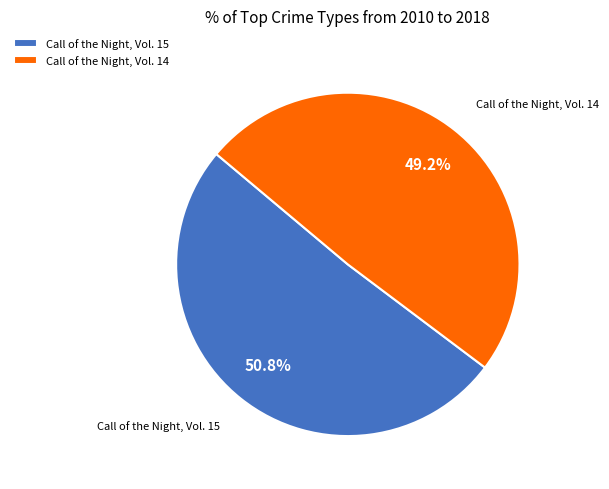

What percentage do Call of the Night, Vol. 14 and Call of the Night, Vol. 15 together represent?

100.0%